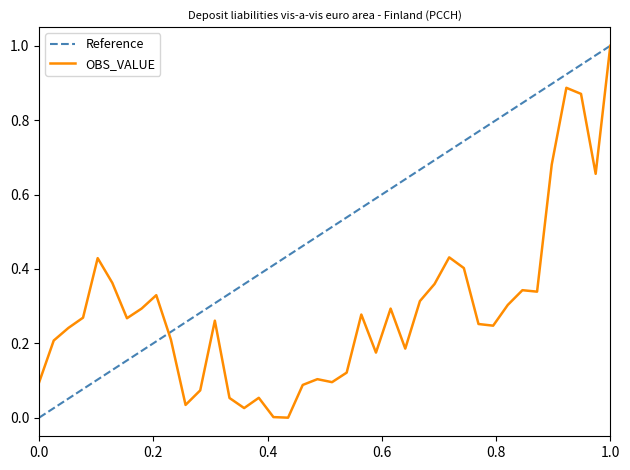

What is the highest value of the OBS_VALUE series?

1.0